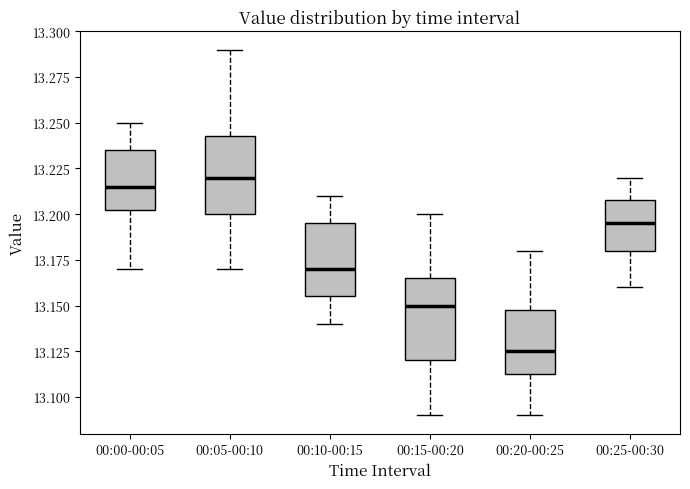

Reading left to right, read every box against the y-axis: the position of its median line, the range the box covers, and the ends of its whiskers. The values are not printed on the chart, so give them approximately, as read against the axis.

00:00-00:05: median 13.215, box 13.205 to 13.235, whiskers 13.170 to 13.250
00:05-00:10: median 13.220, box 13.200 to 13.245, whiskers 13.170 to 13.290
00:10-00:15: median 13.170, box 13.155 to 13.195, whiskers 13.140 to 13.210
00:15-00:20: median 13.150, box 13.120 to 13.165, whiskers 13.090 to 13.200
00:20-00:25: median 13.125, box 13.115 to 13.150, whiskers 13.090 to 13.180
00:25-00:30: median 13.195, box 13.180 to 13.210, whiskers 13.160 to 13.220